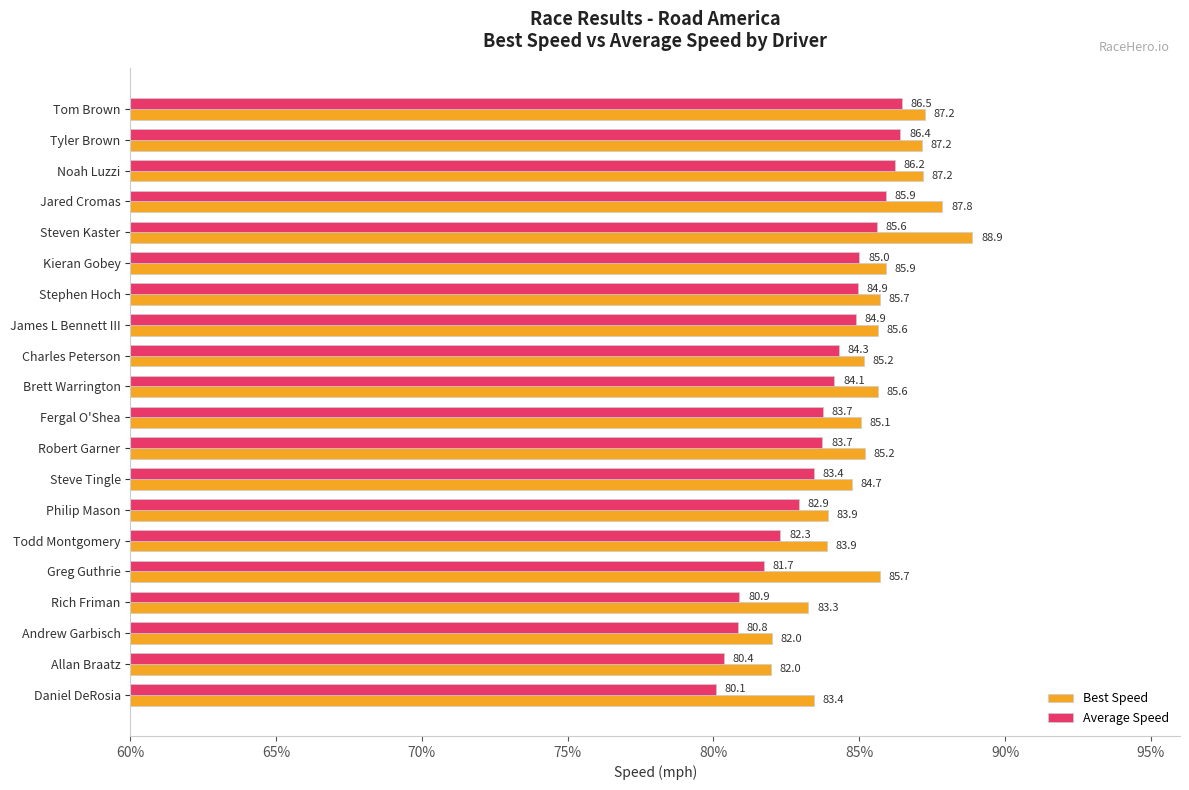

Between James L Bennett III and Rich Friman, which series saw the biggest shift?

Average Speed